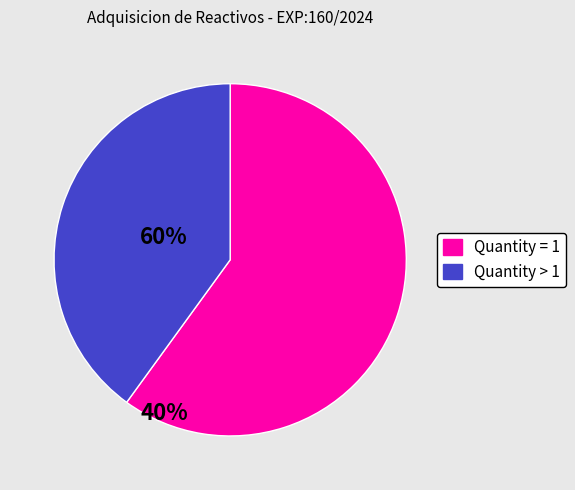

Does any single category account for the majority?

Yes